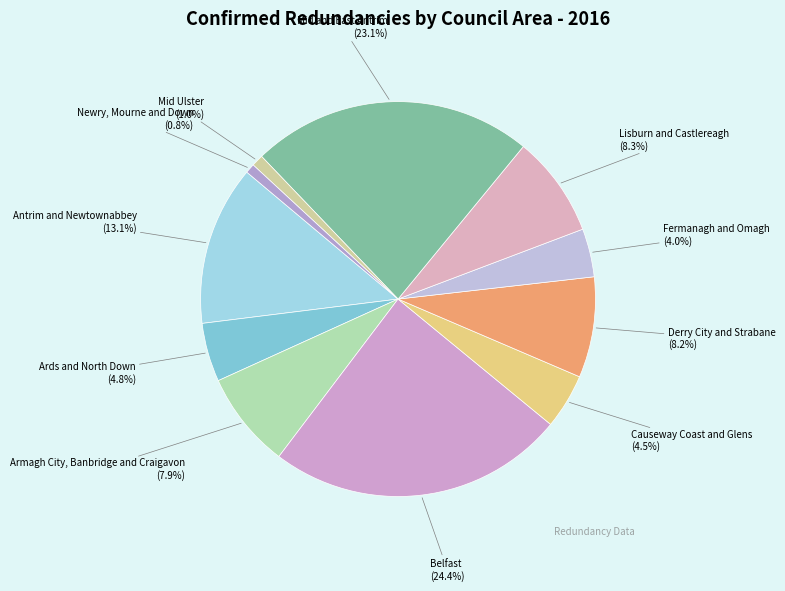

Is it true that Newry, Mourne and Down is 6% of the pie?

False